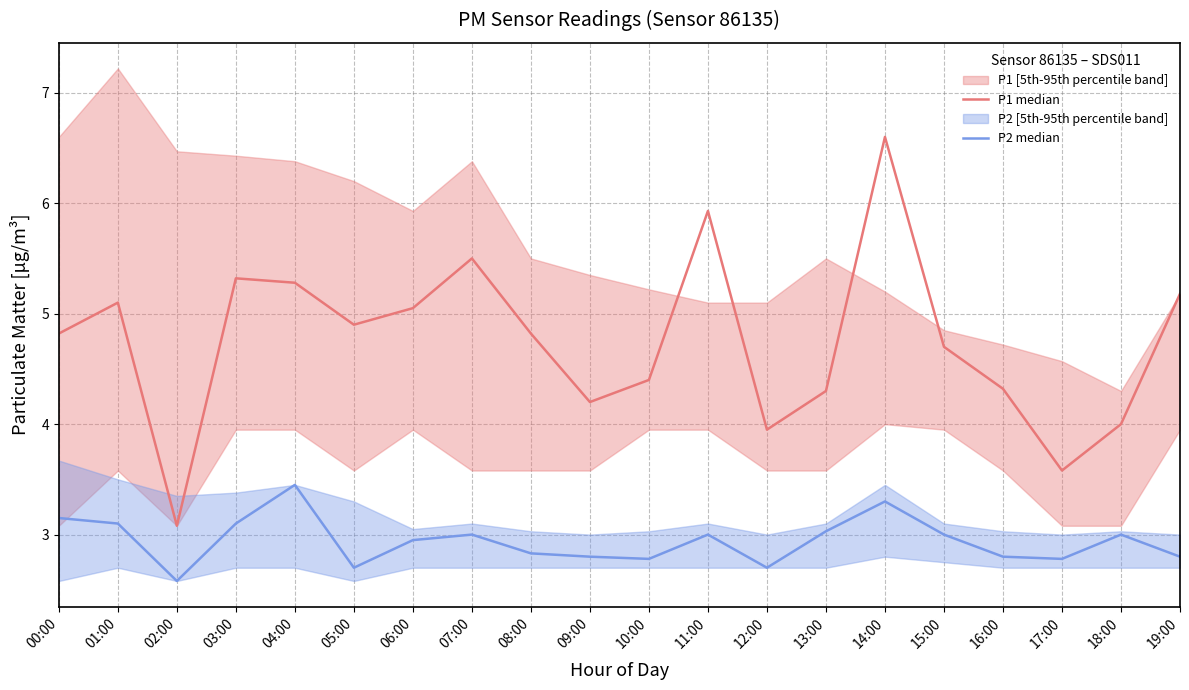

Which series has the largest total across all categories?

P1 median